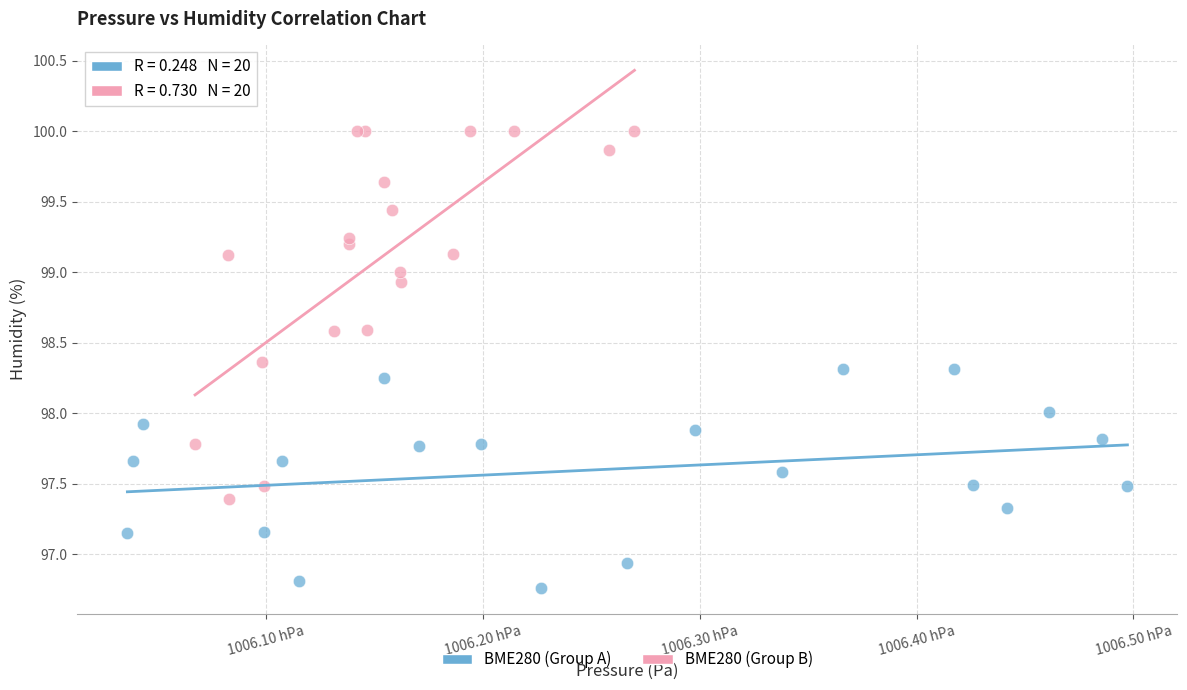

Which series reaches the minimum Y coordinate?

BME280 (Group A)